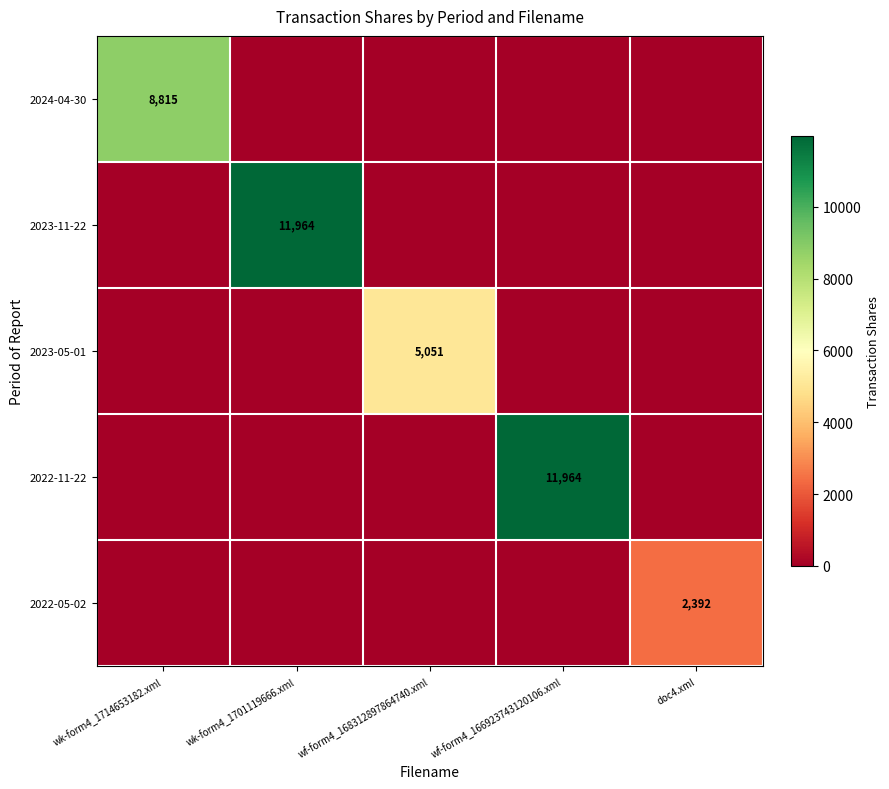

Is it true that 2023-05-01 equals 7943 at wf-form4_168312897864740.xml?

False